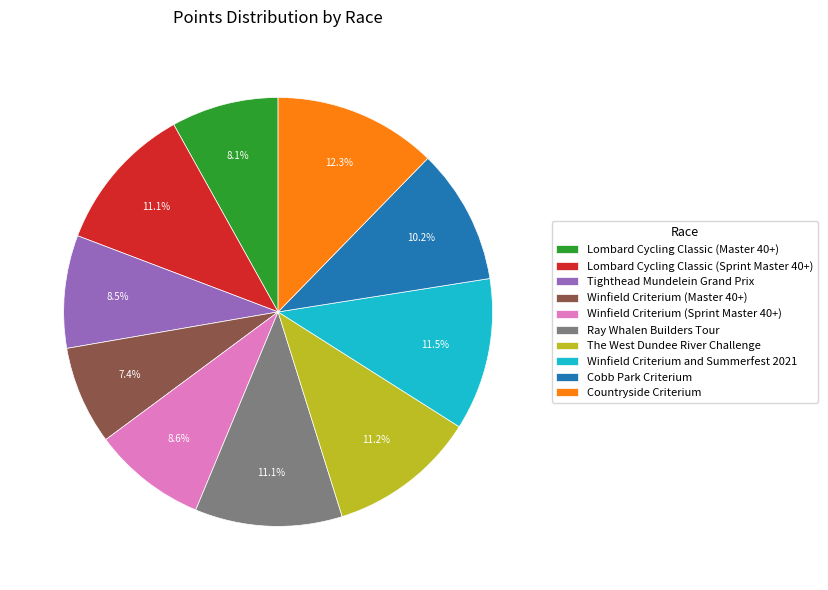

What percentage is the Ray Whalen Builders Tour slice, to the nearest percent?

11%